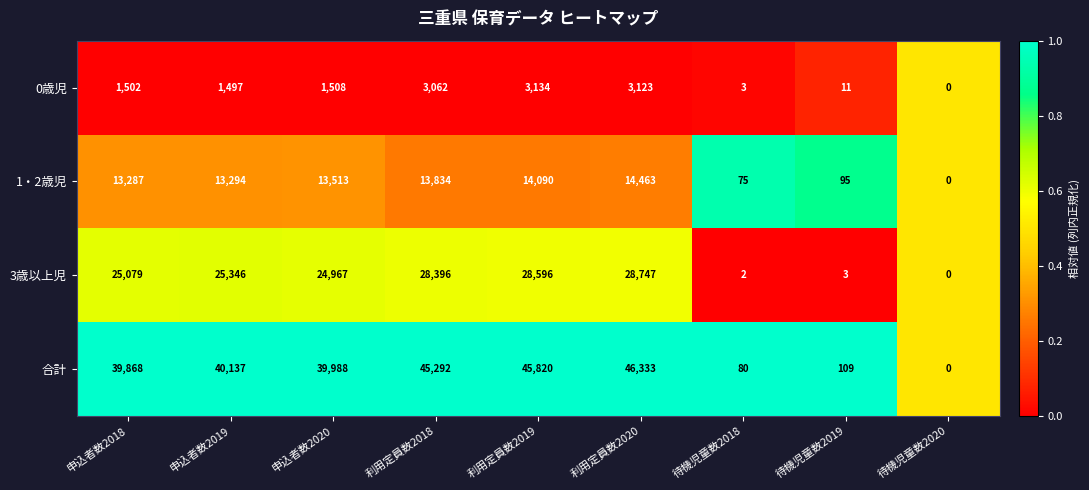

Is it true that 合計 equals 31 at 待機児童数2019?

False